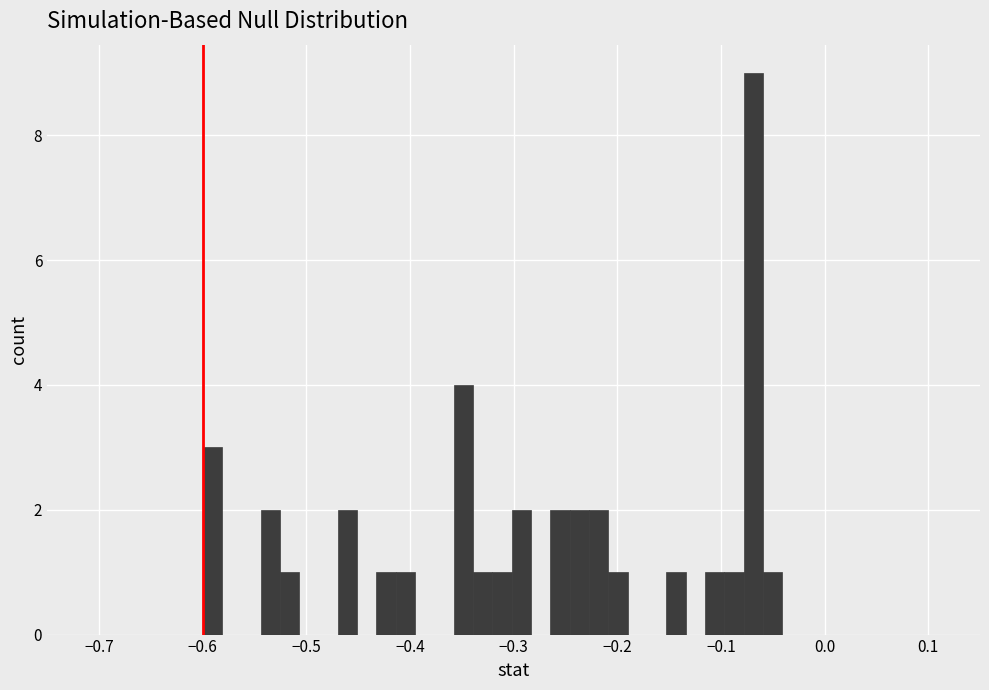

Read against the x-axis, roughly where is the centre of the tallest bar?

-0.07